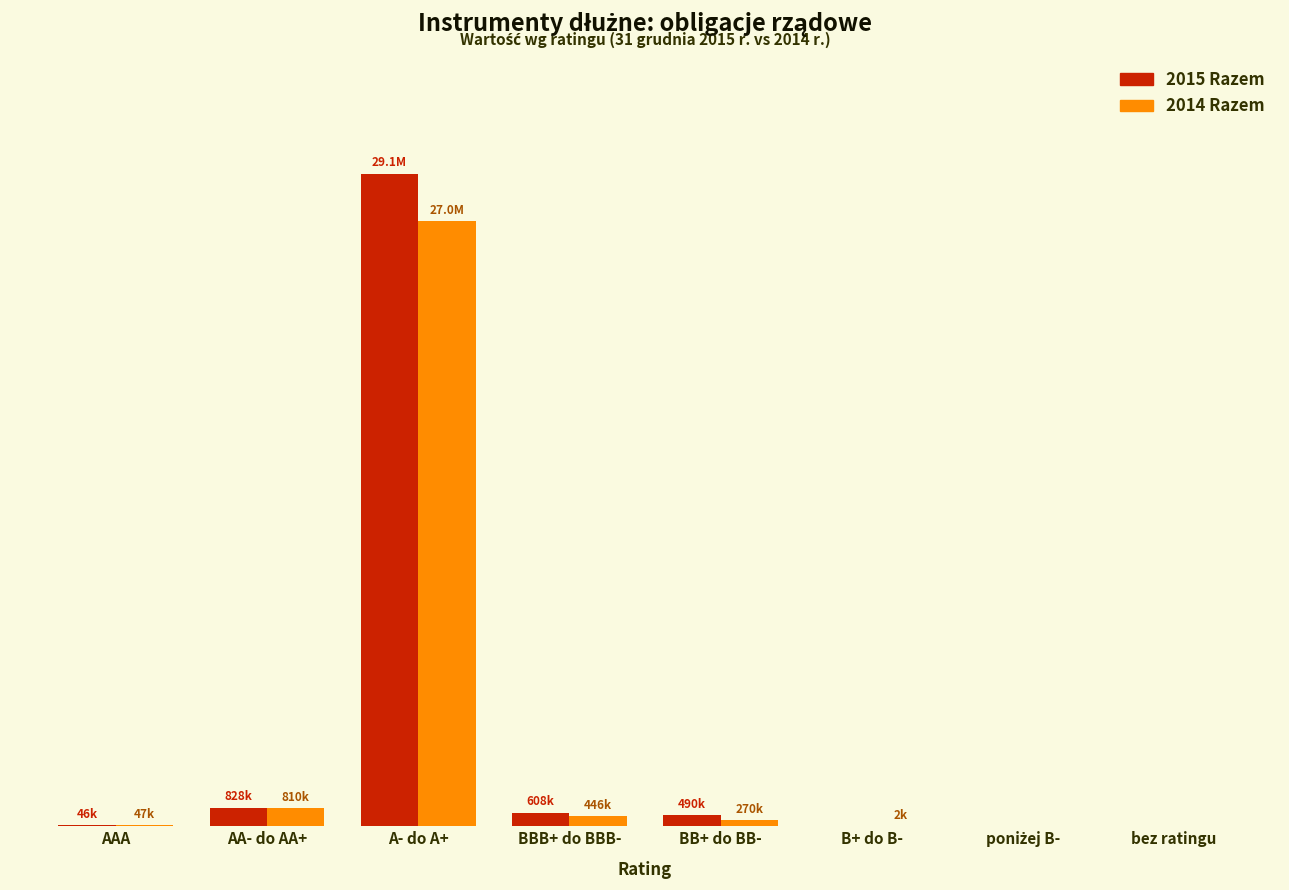

Reading left to right, transcribe all the data shown in this chart.

2015 Razem: AAA=46353	AA- do AA+=827919	A- do A+=29116182	BBB+ do BBB-=607785	BB+ do BB-=490026	B+ do B-=0	poniżej B-=0	bez ratingu=0
2014 Razem: AAA=46964	AA- do AA+=809850	A- do A+=26988711	BBB+ do BBB-=445756	BB+ do BB-=269739	B+ do B-=1975	poniżej B-=0	bez ratingu=0